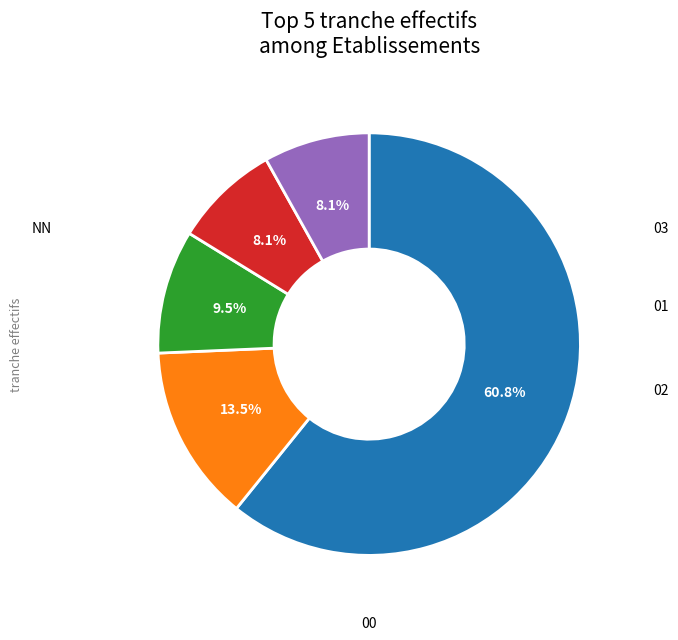

Which slice represents more than half of the pie?

NN